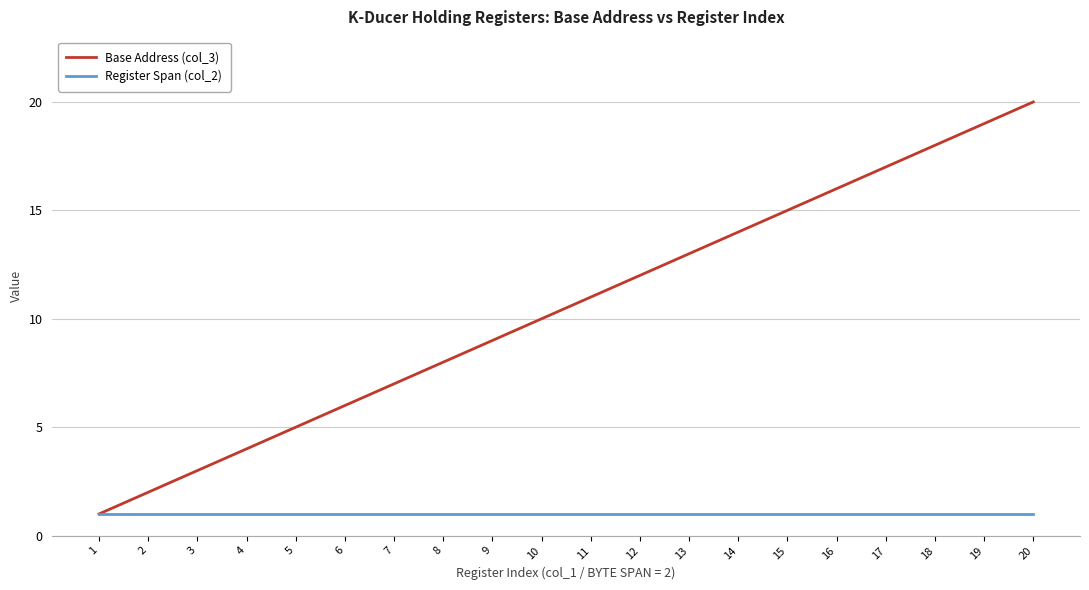

The value of Base Address (col_3) at 2 is 3. True or false?

False